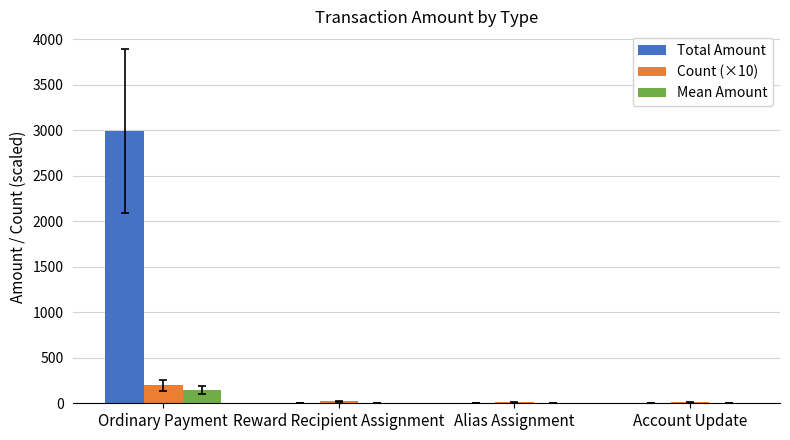

Which category has the highest value in the Total Amount series?

Ordinary Payment